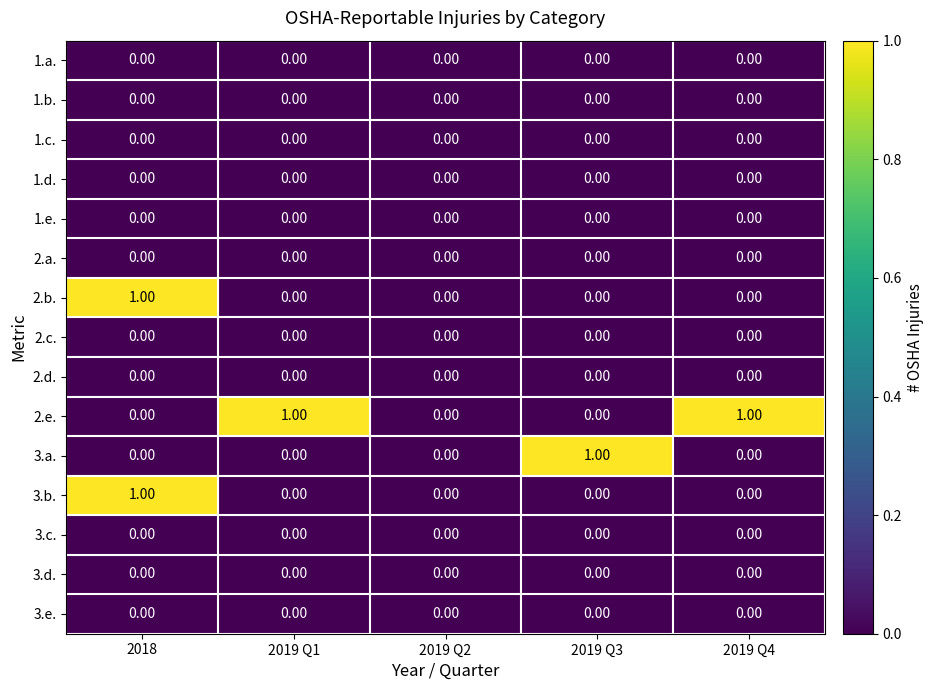

Which series changed the most between 2019 Q1 and 2019 Q2?

2.e.